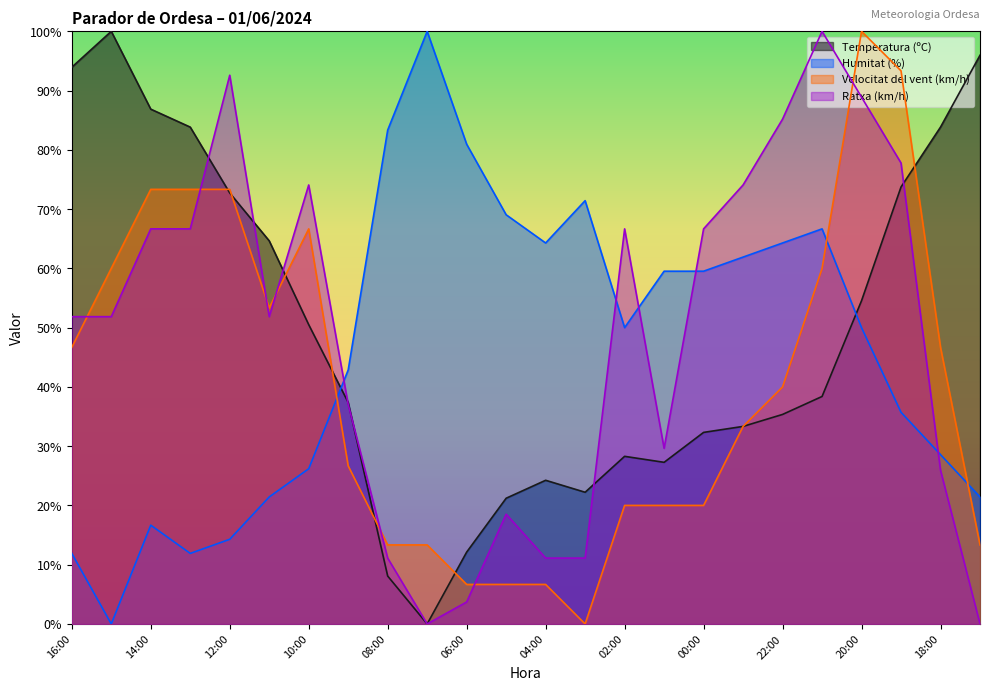

What are all the series names shown in the legend?

Temperatura (ºC), Humitat (%), Velocitat del vent (km/h), Ratxa (km/h)